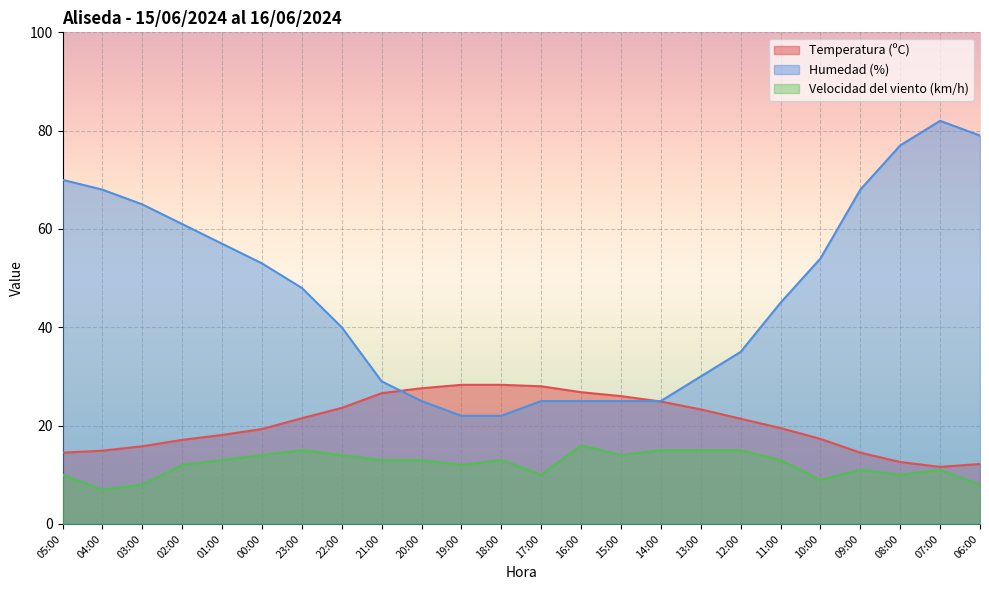

What is the sum of all Humedad (%) values?

1130.0